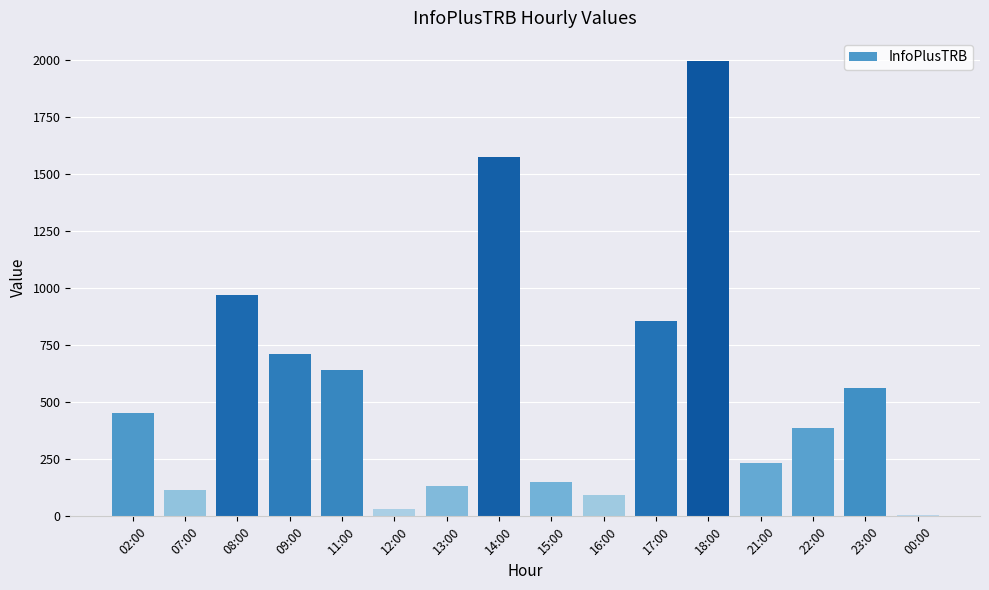

True or false: the data shows 385 at 22:00.

True